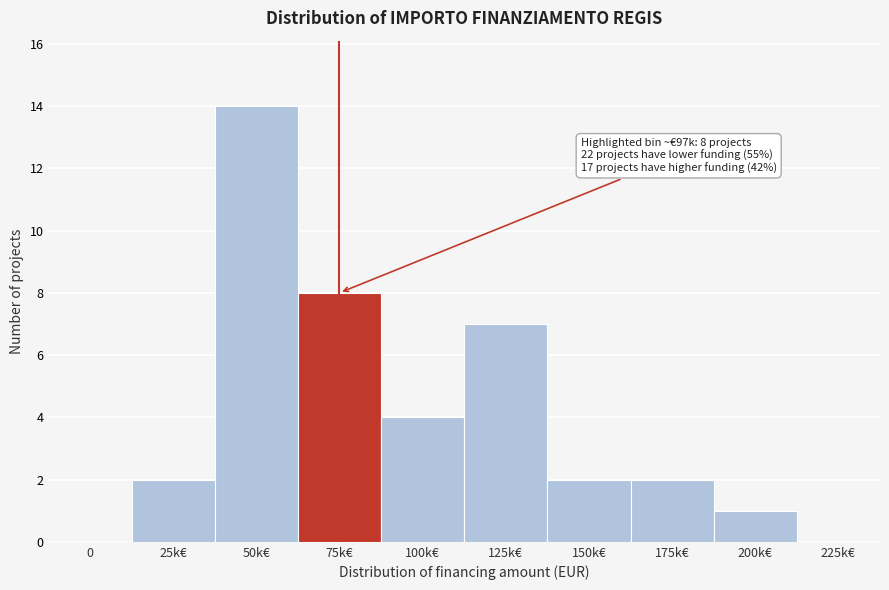

Reading left to right, what are all the values shown in this chart?

0=0	25k€=2	50k€=14	75k€=8	100k€=4	125k€=7	150k€=2	175k€=2	200k€=1	225k€=0